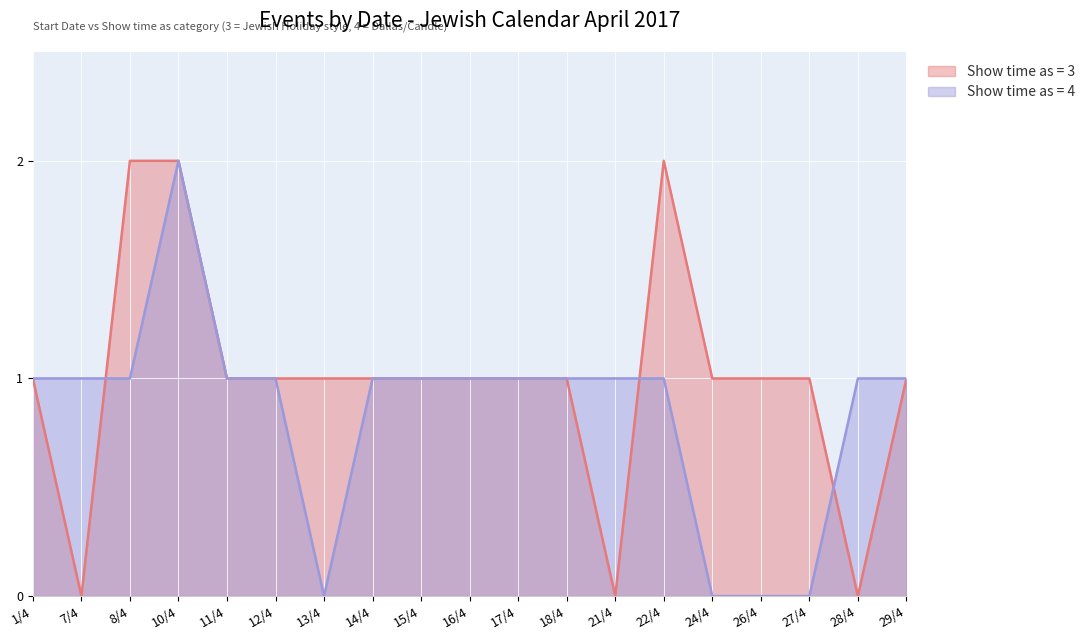

Does the chart display data point markers on the line(s)?

No